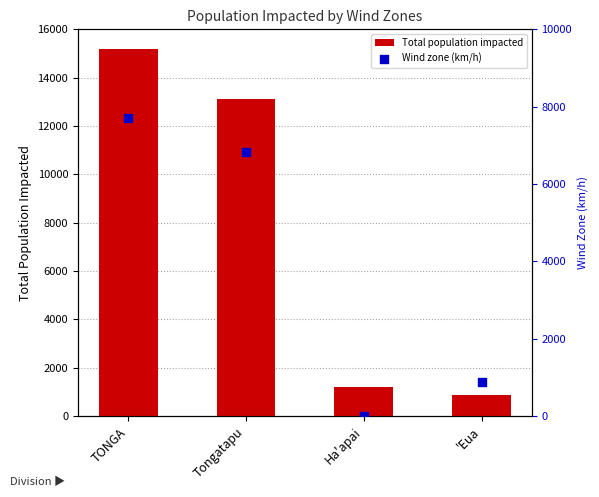

Which series reaches the maximum Y coordinate?

Total population impacted